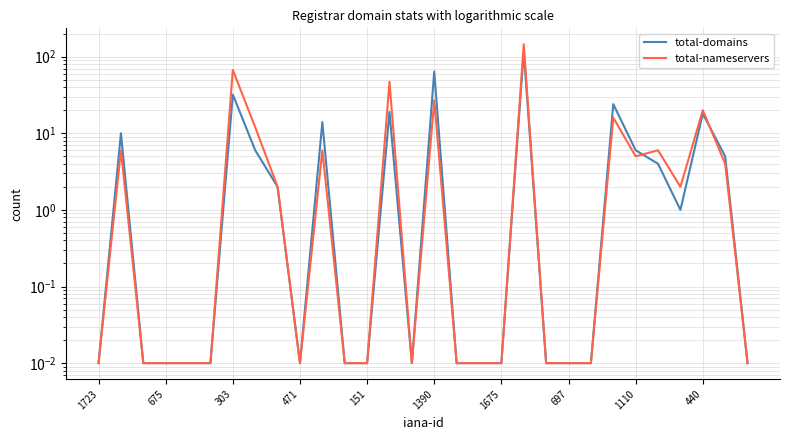

In total-nameservers, how many points are lower than both neighbors (excluding endpoints)?

4